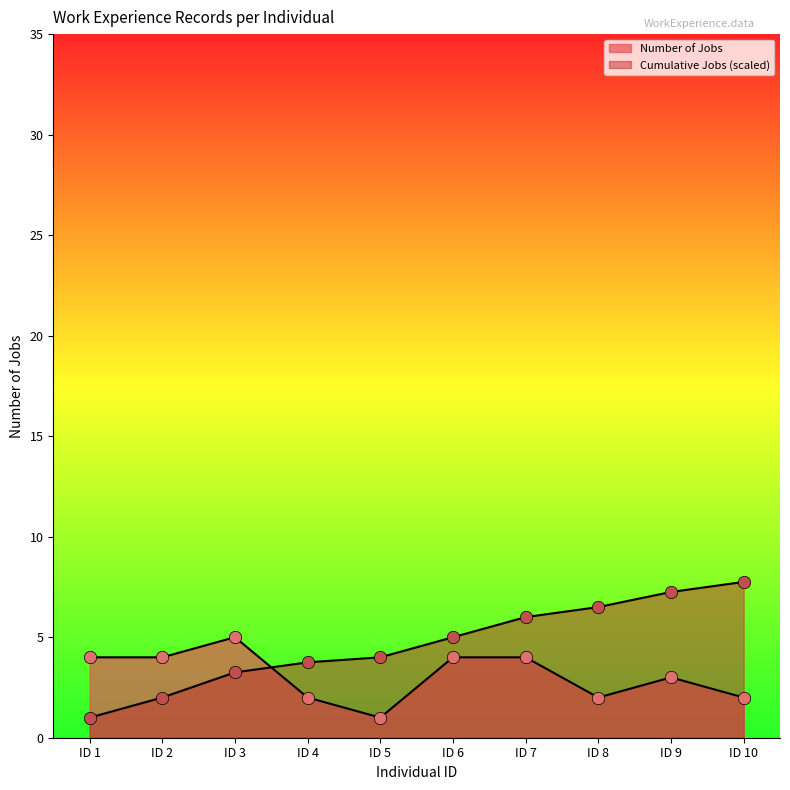

Which series has the largest Y range (max minus min)?

Cumulative Jobs